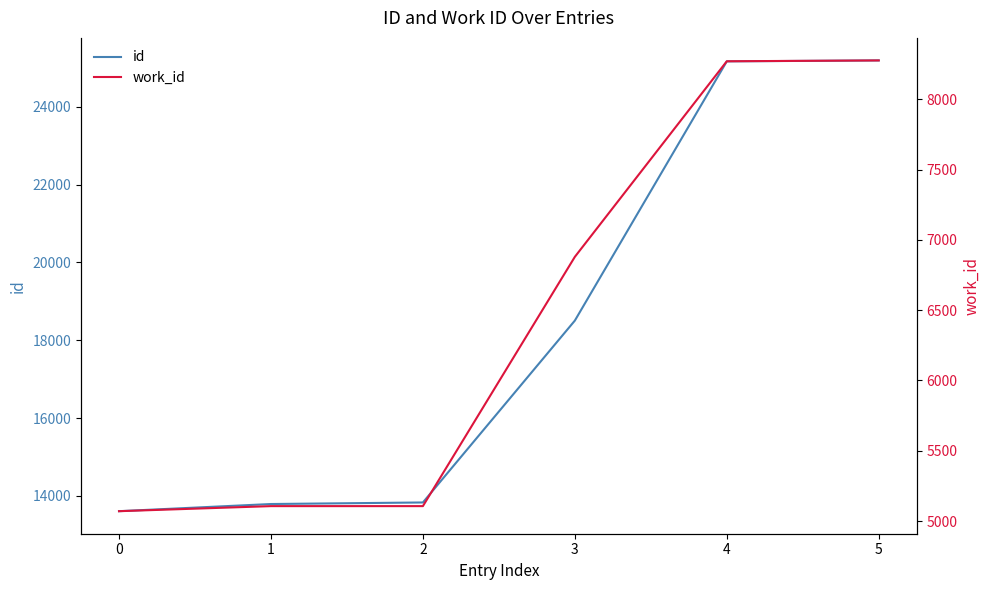

How many lines are shown in the chart?

2